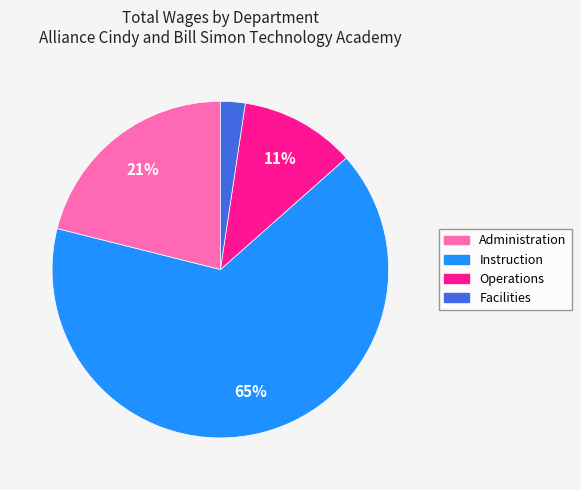

Is there a majority slice in this chart?

Yes